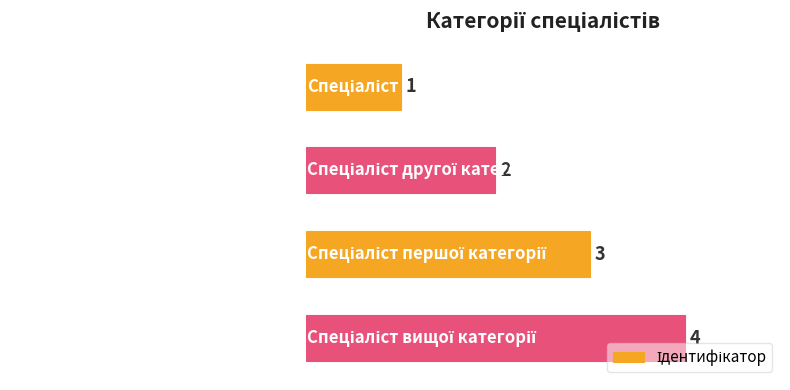

What is the sum of all values?

10